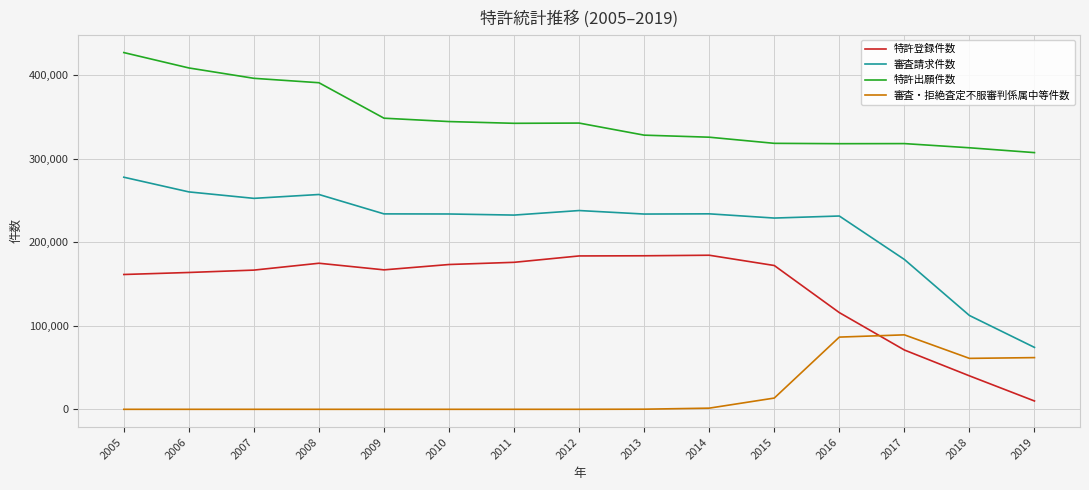

Which series has the widest spread of values?

審査請求件数